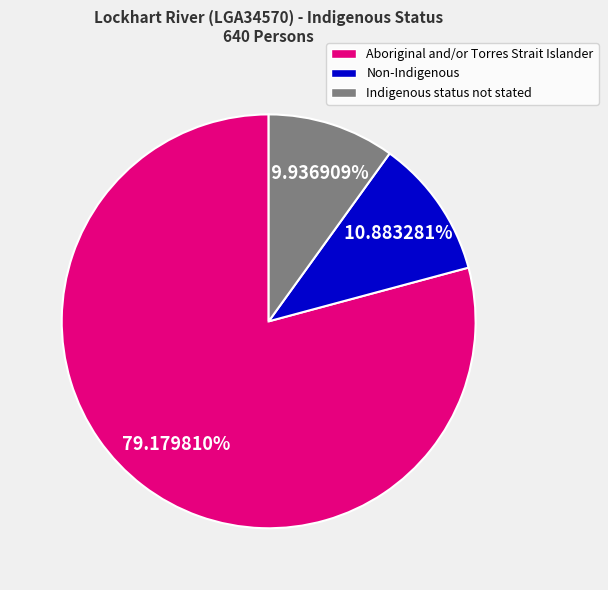

Rank the categories by value from highest to lowest.

Aboriginal and/or Torres Strait Islander, Non-Indigenous, Indigenous status not stated